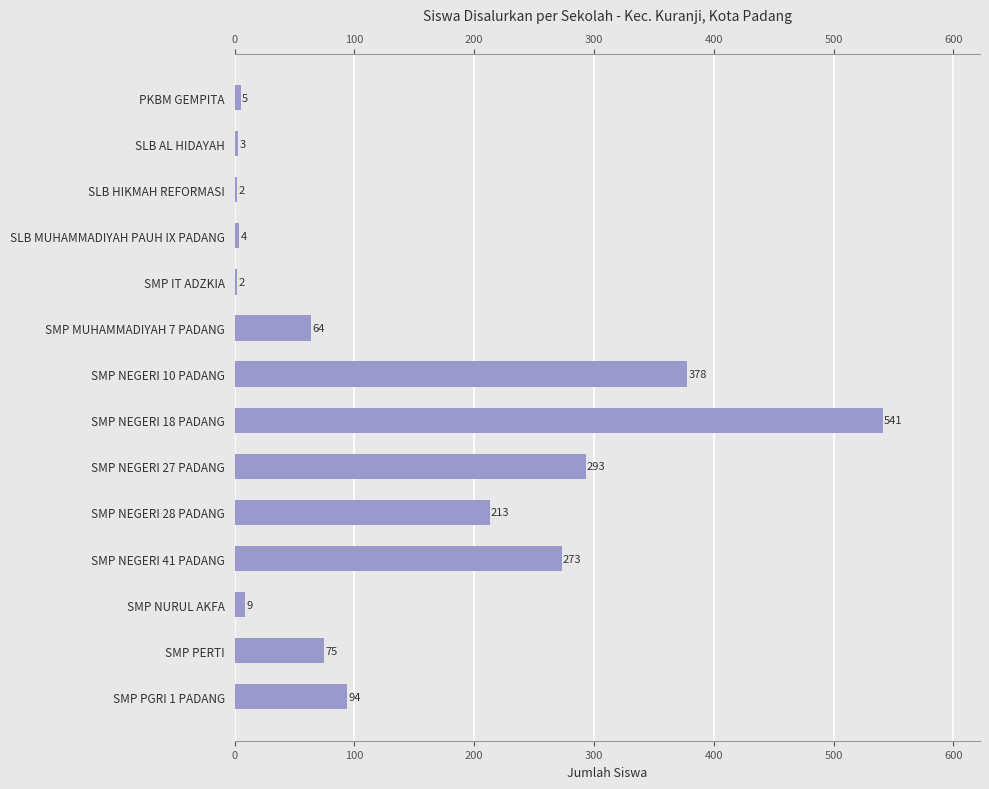

What is the minimum value shown in the chart?

2